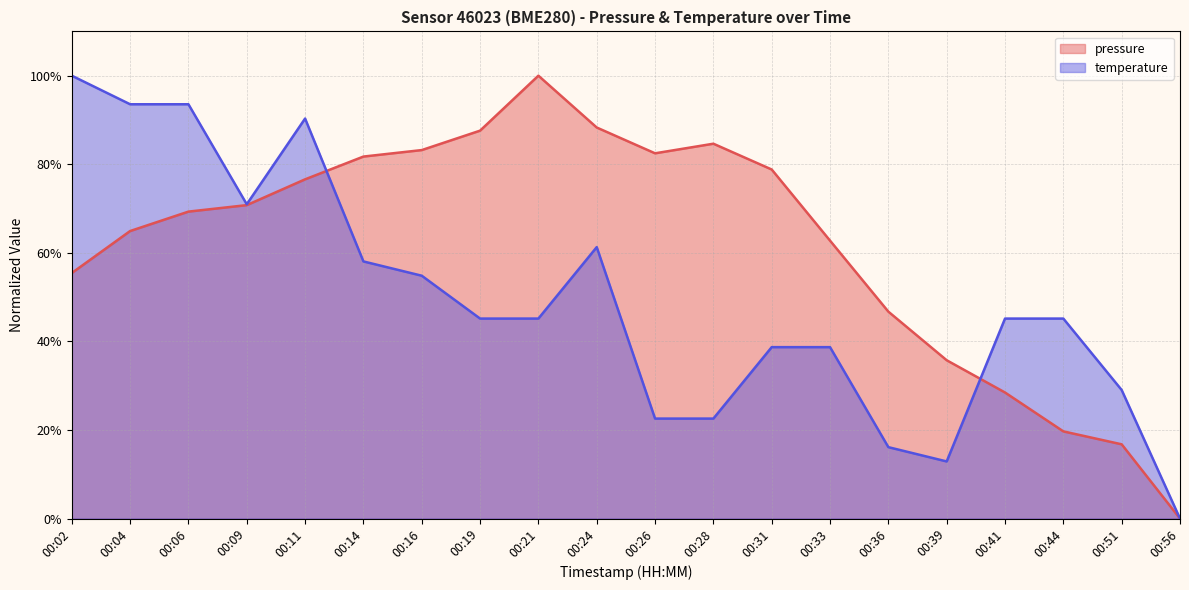

Where is pressure nearest to the value 0?

00:56